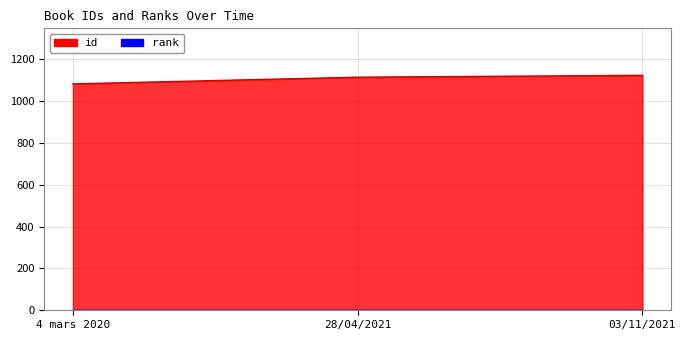

What is the sum of the values at 03/11/2021 and 4 mars 2020?

2203